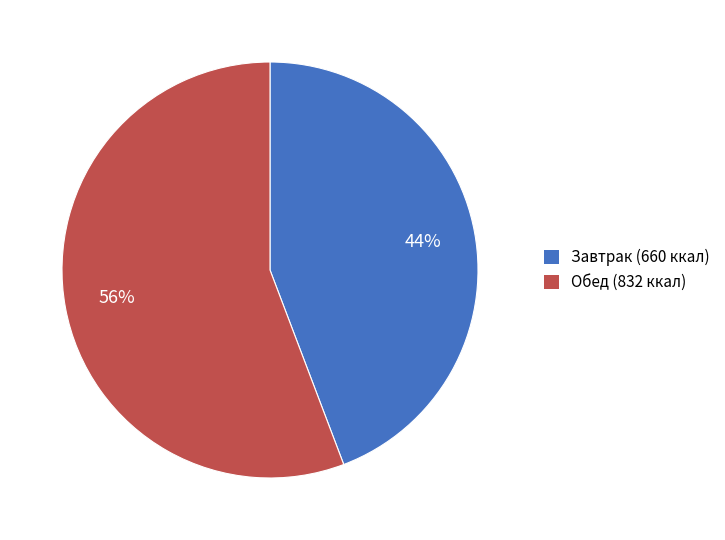

To the nearest percent, what is the average slice percentage?

50%